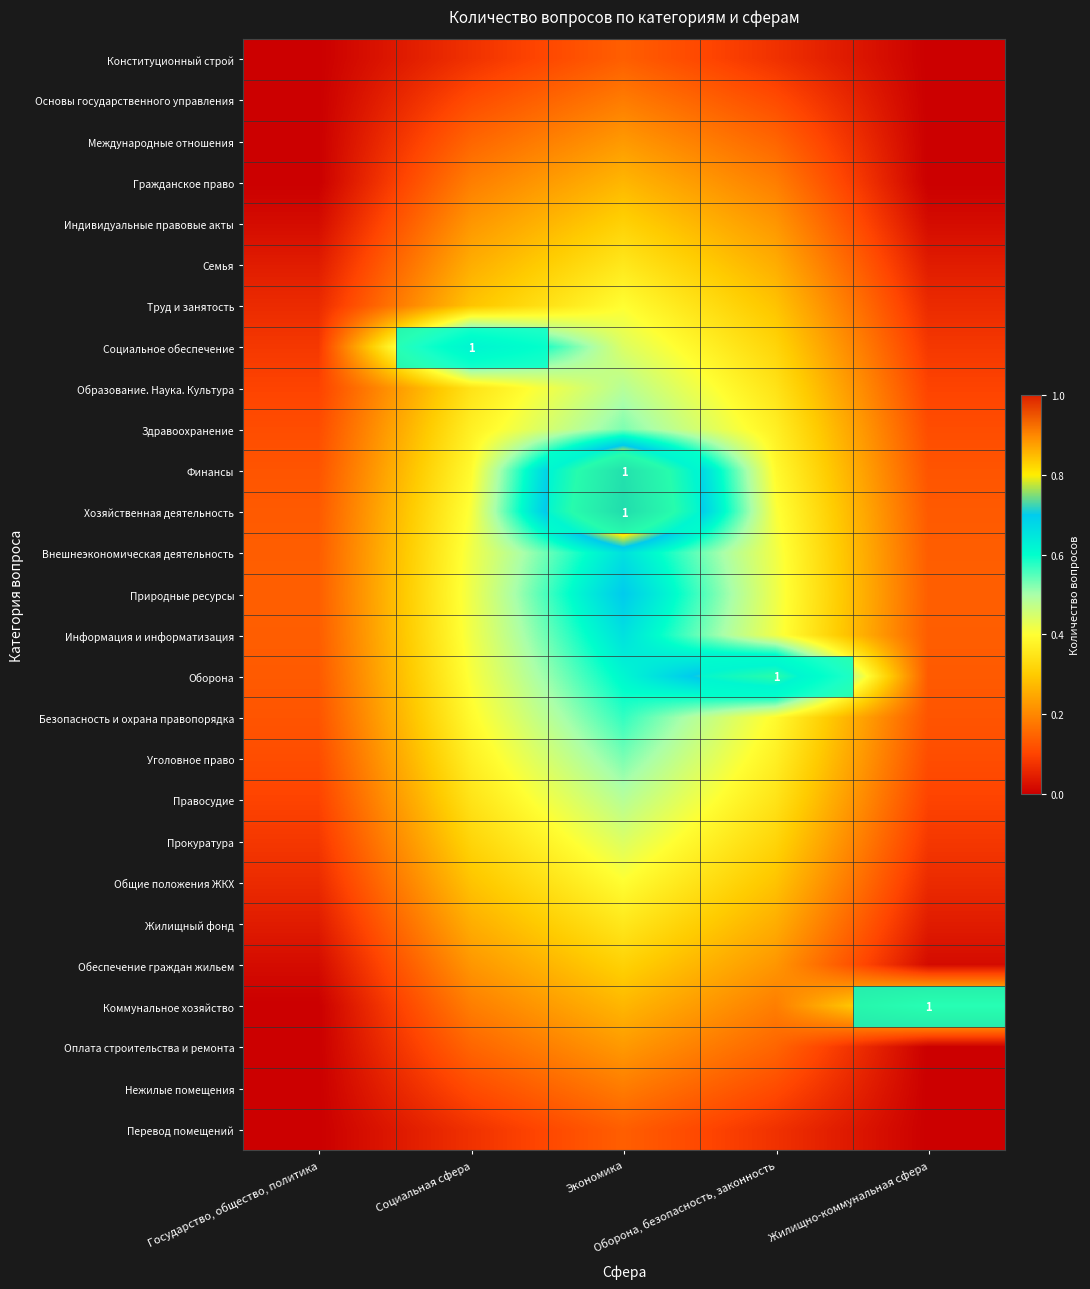

What is the difference between the second highest and minimum values in the Обеспечение граждан жильем series?

0.2